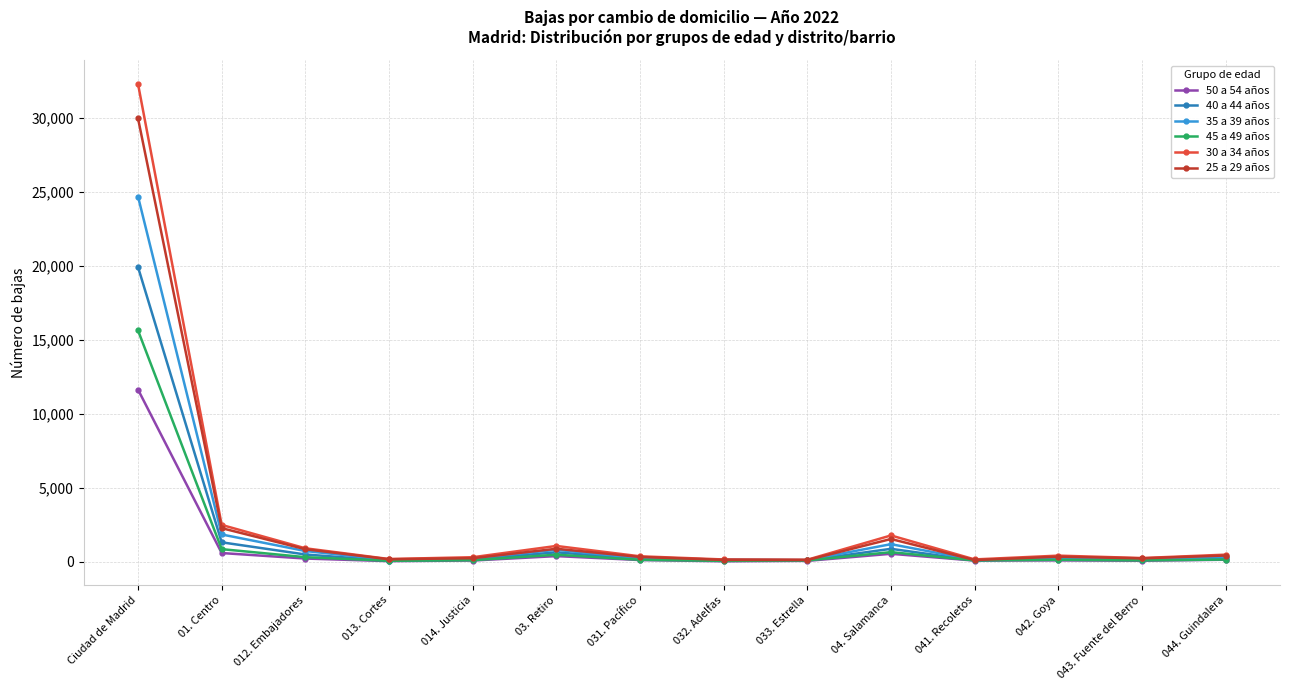

In 40 a 44 años, how many points are higher than both neighbors (excluding endpoints)?

3